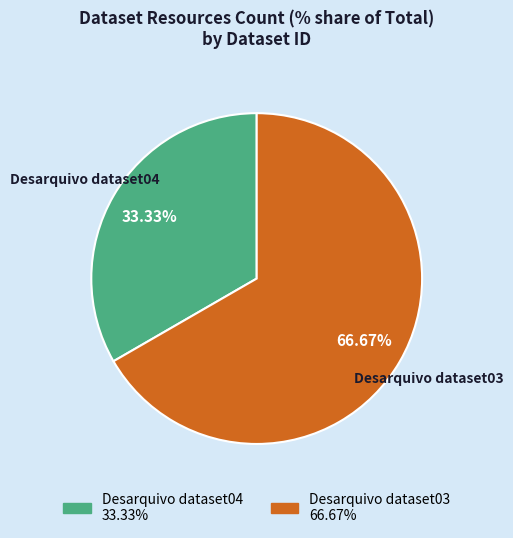

Count the number of slices in the pie.

2